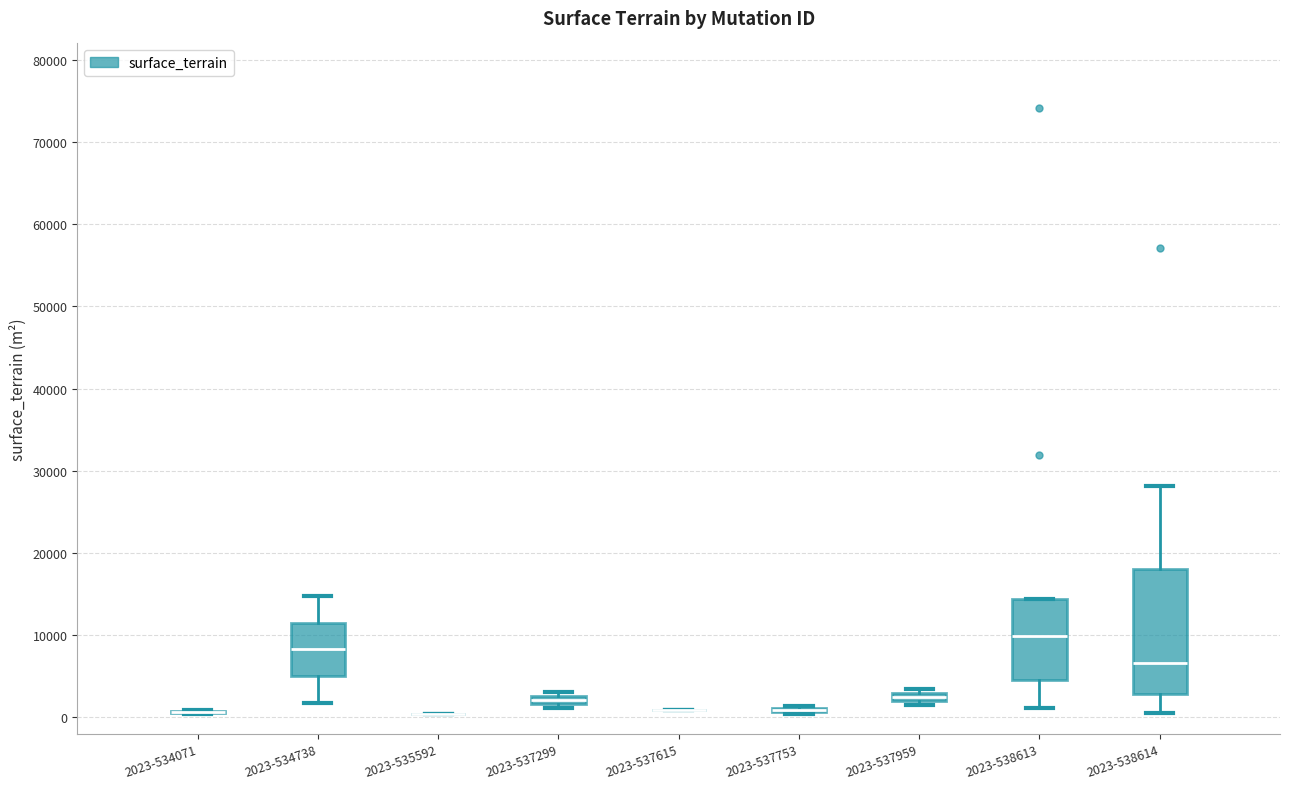

Which box is the tallest, from its lower edge to its upper edge?

2023-538614